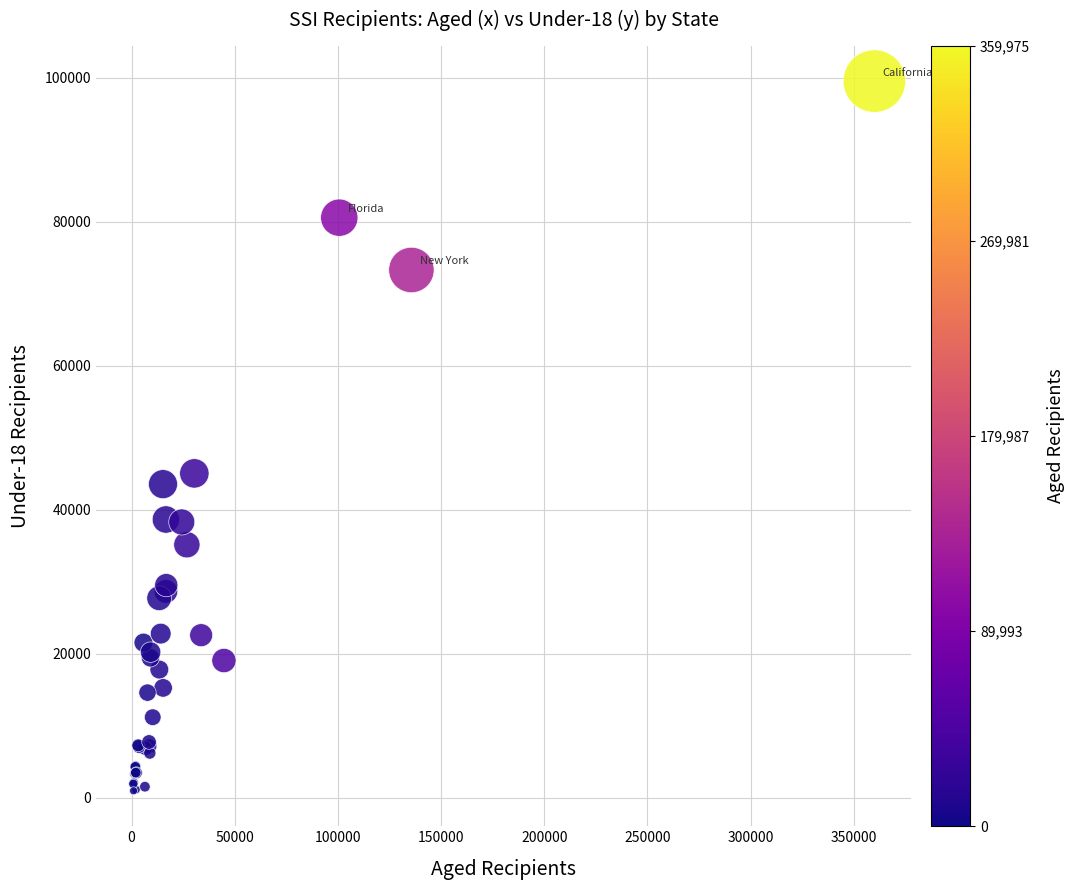

What Y value in the scatter plot is closest to 50282?

45080